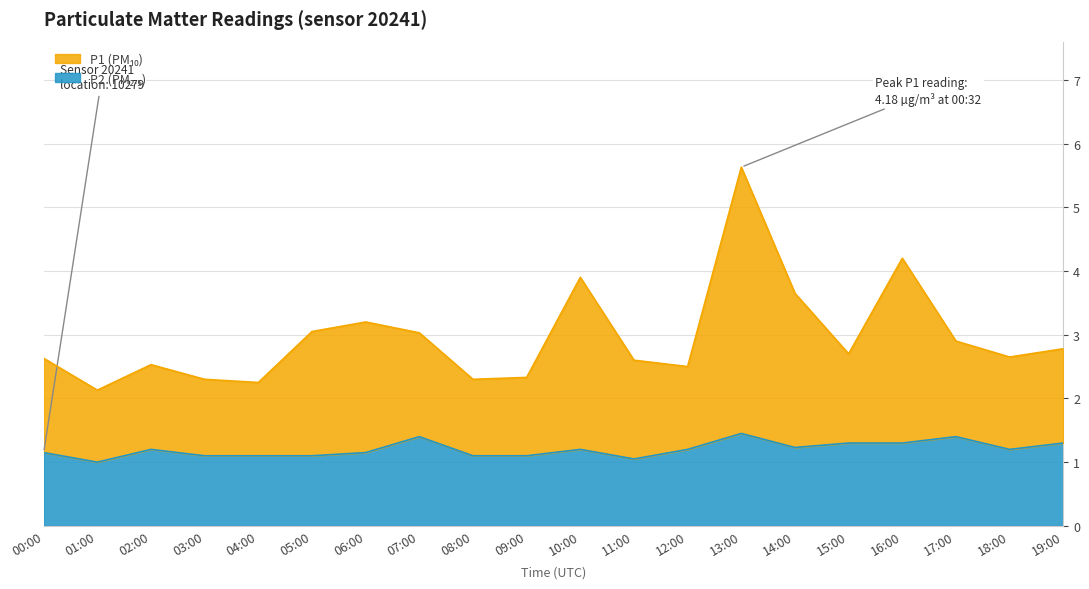

Reading right to left, extract all data points from this chart.

P1: 2.8	2.6	2.9	4.2	2.7	3.6	5.6	2.5	2.6	3.9	2.3	2.3	3.0	3.2	3.0	2.2	2.3	2.5	2.1	2.6
P2: 1.3	1.2	1.4	1.3	1.3	1.2	1.4	1.2	1.1	1.2	1.1	1.1	1.4	1.1	1.1	1.1	1.1	1.2	1.0	1.1